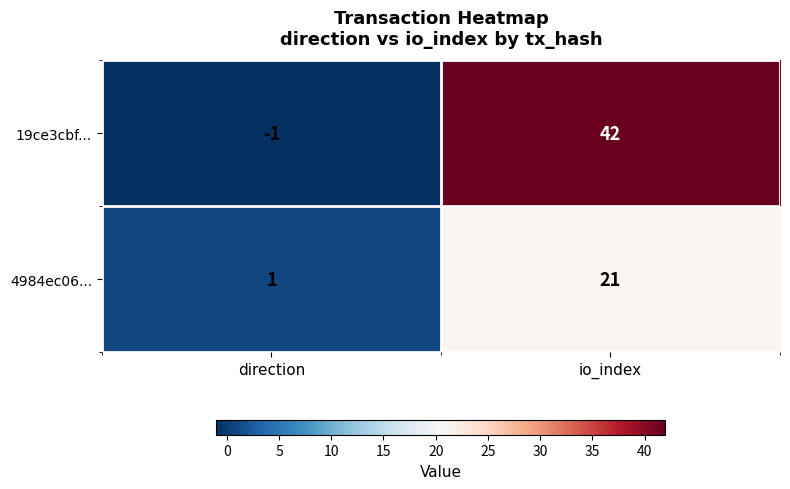

Rank the series by their maximum value, from lowest to highest.

4984ec06..., 19ce3cbf...